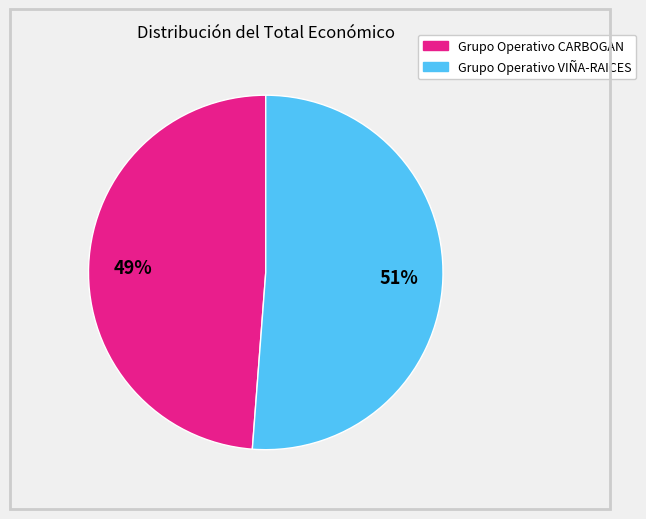

Does any single category account for the majority?

Yes